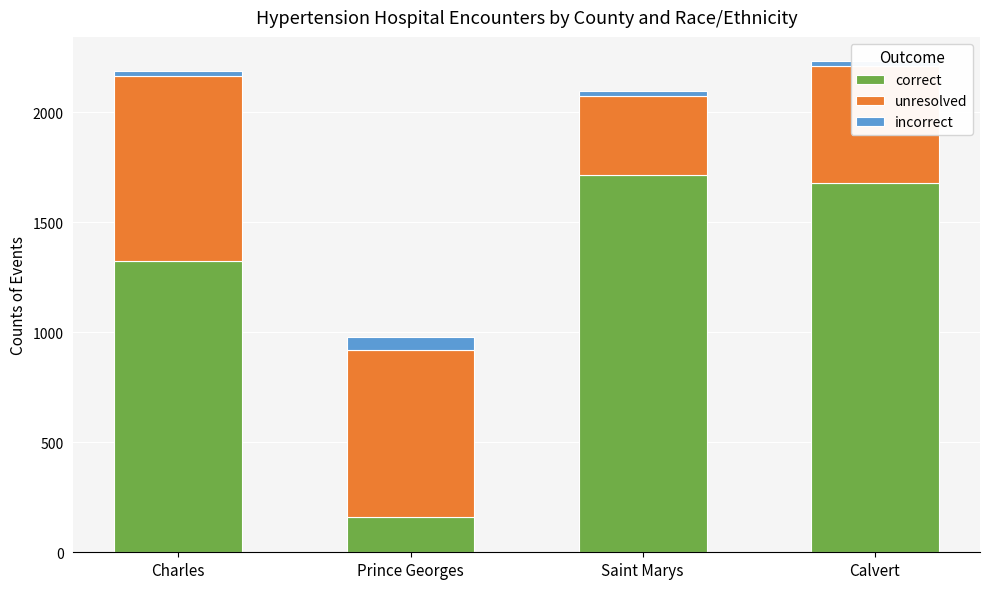

True or false: correct has a value of 1680 at Calvert.

True